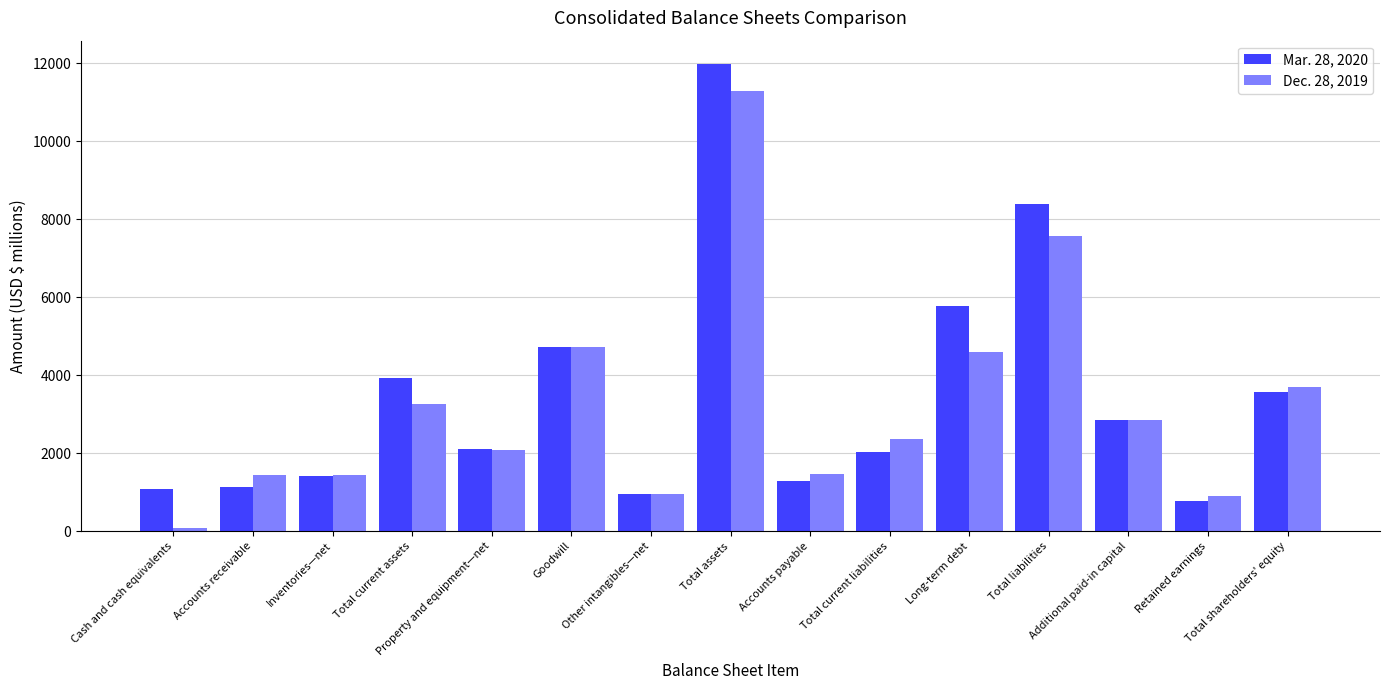

What is the lowest value of the Dec. 28, 2019 series?

90